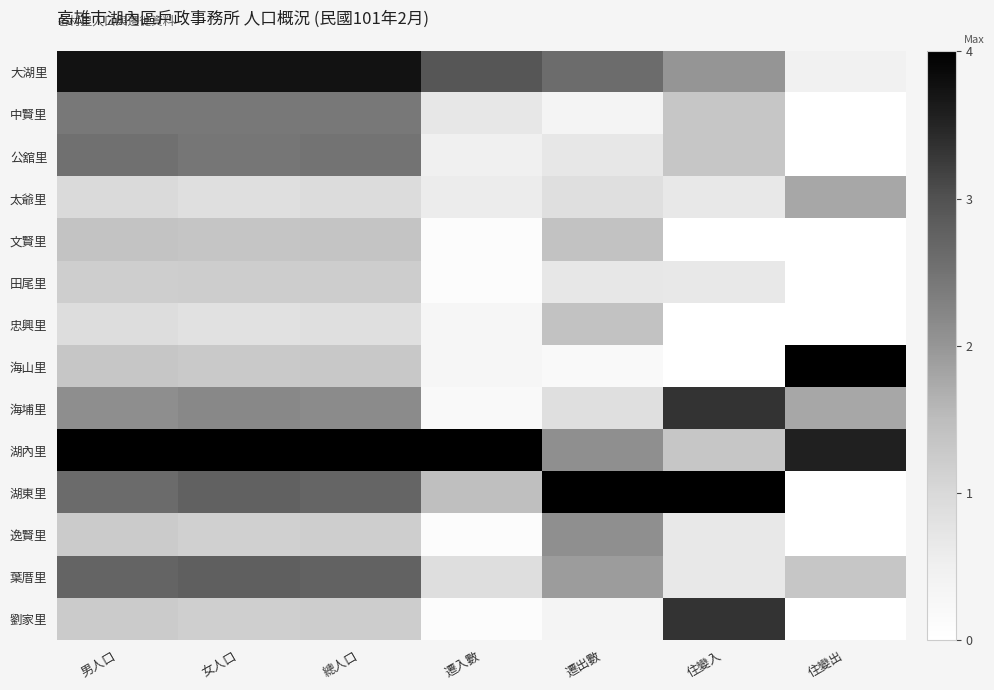

Which series changed the most between 遷出數 and 住變出?

湖東里